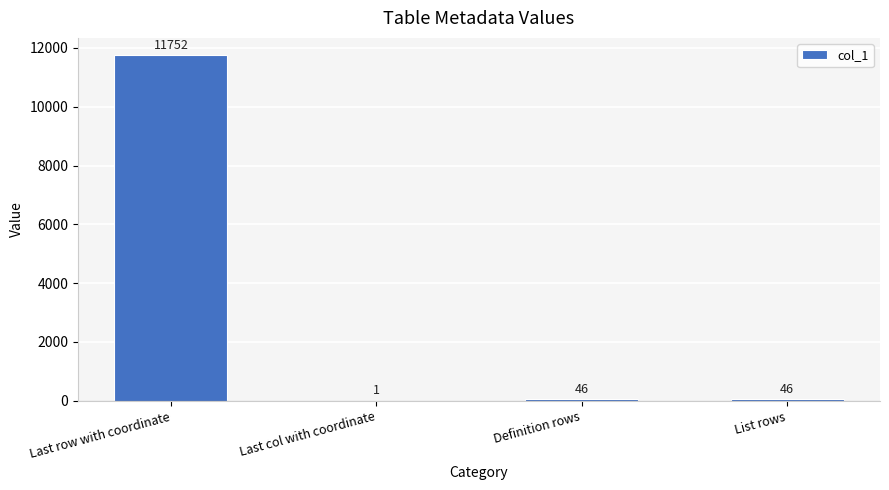

How many distinct data groups are displayed?

1